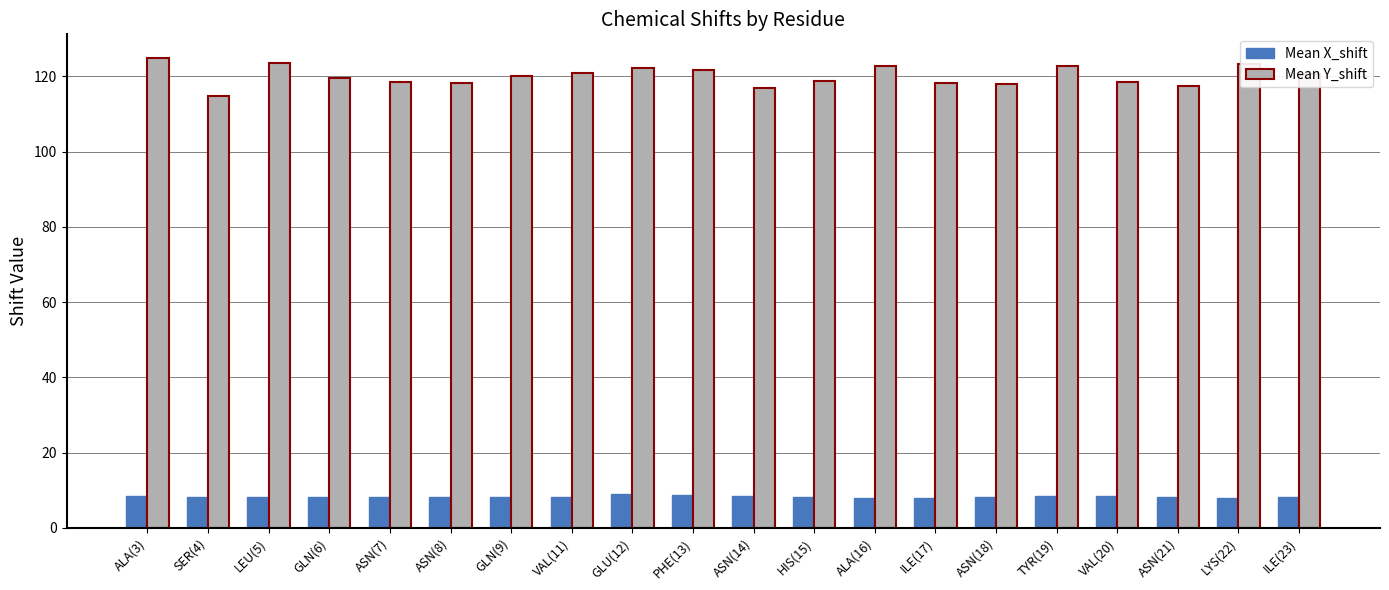

What is the label of the 18th bar from the left?

ASN(21)